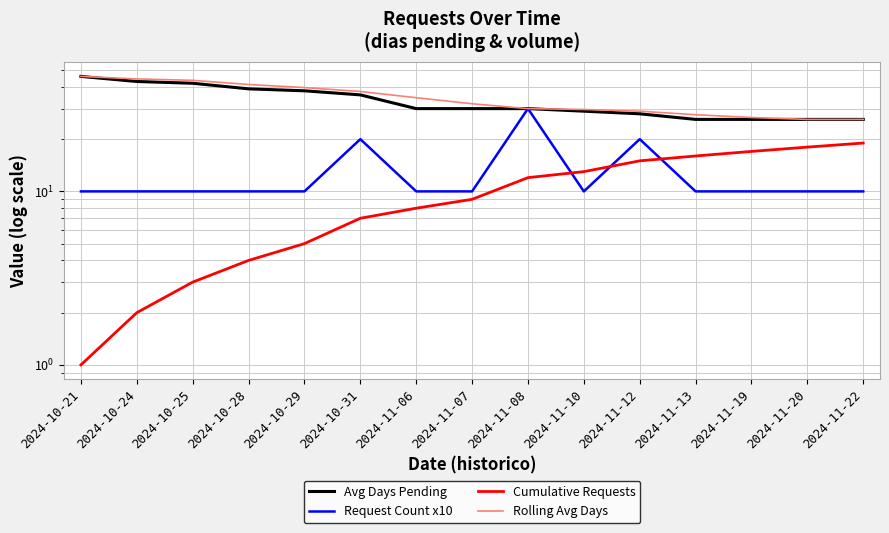

How many distinct data groups are displayed?

4